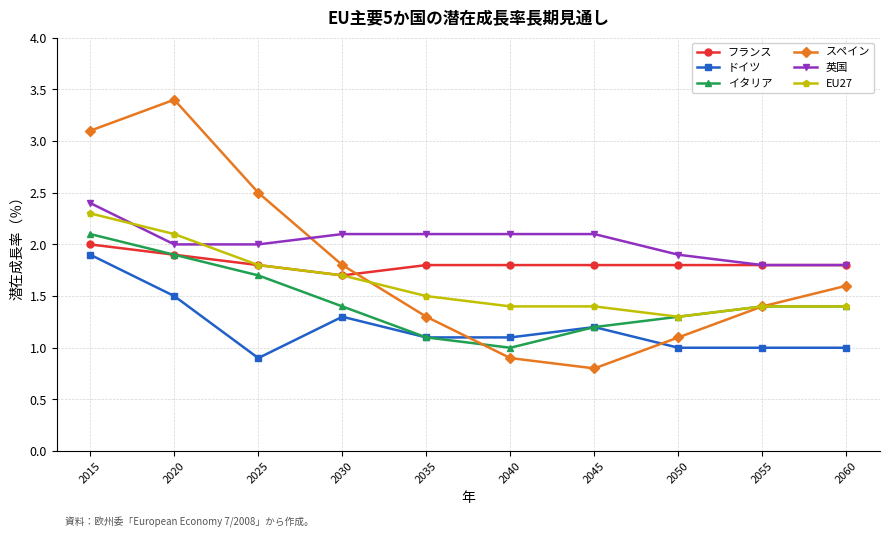

True or false: 英国 has more than 2 points higher than both neighbors.

False